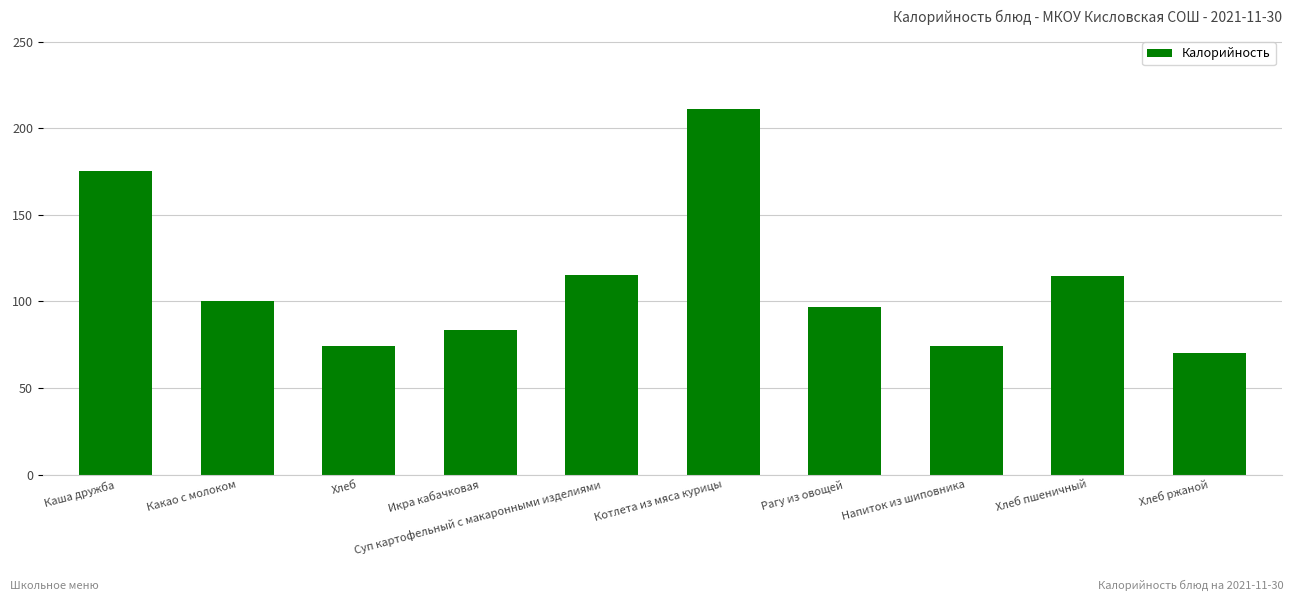

What is the maximum value shown in the chart?

211.0